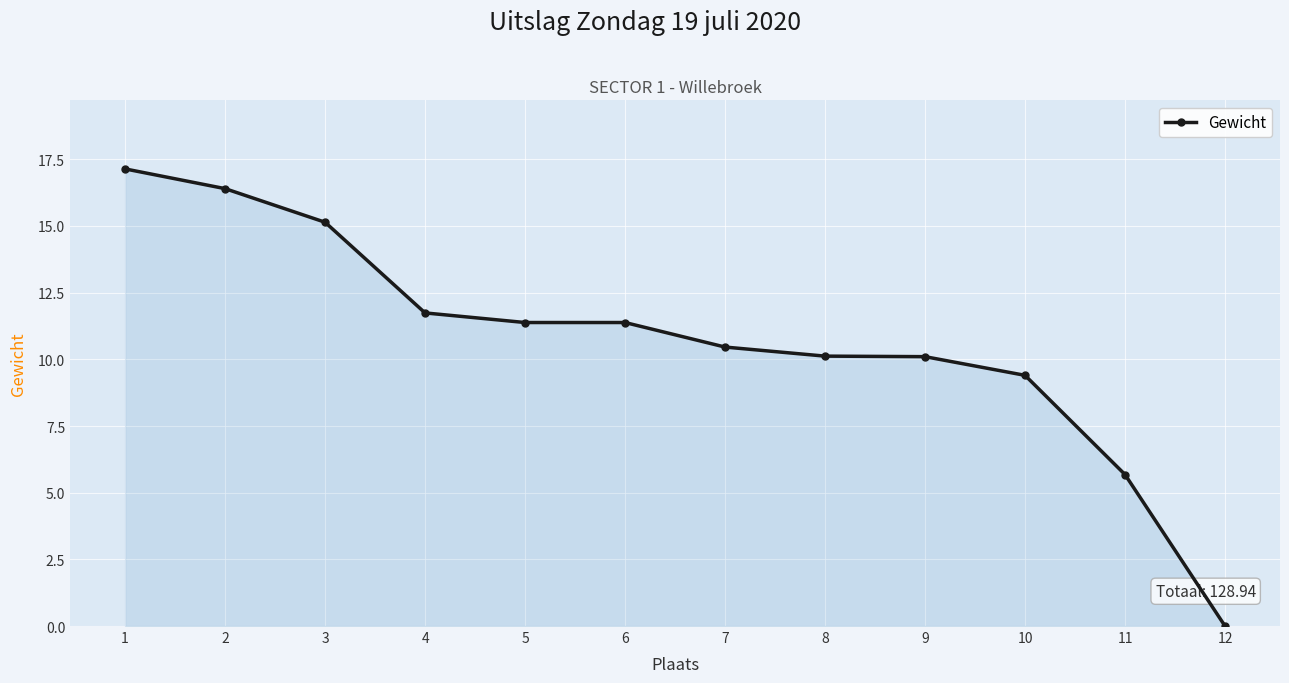

At which category does the chart reach its peak across all series?

1